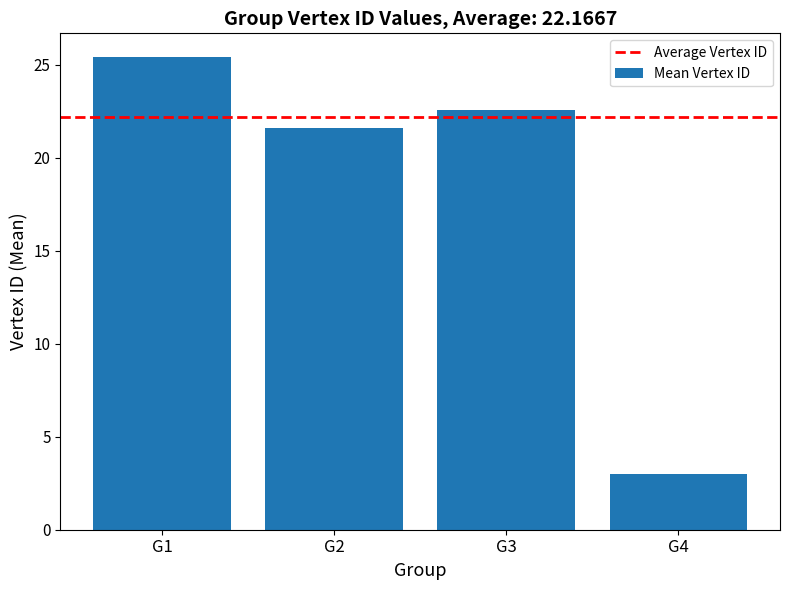

Count the number of data series in this chart.

1